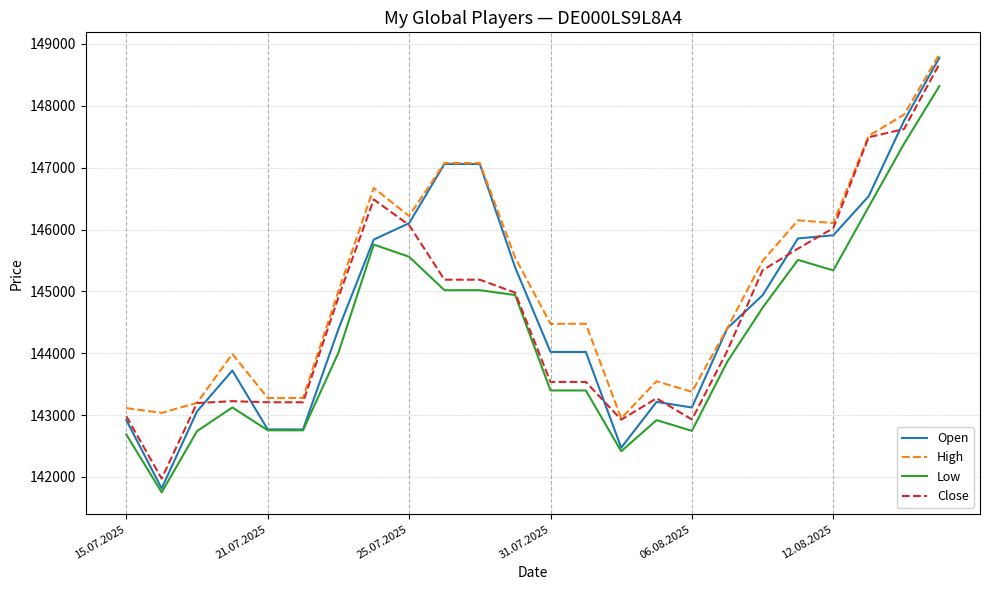

Which series has the largest total across all categories?

High